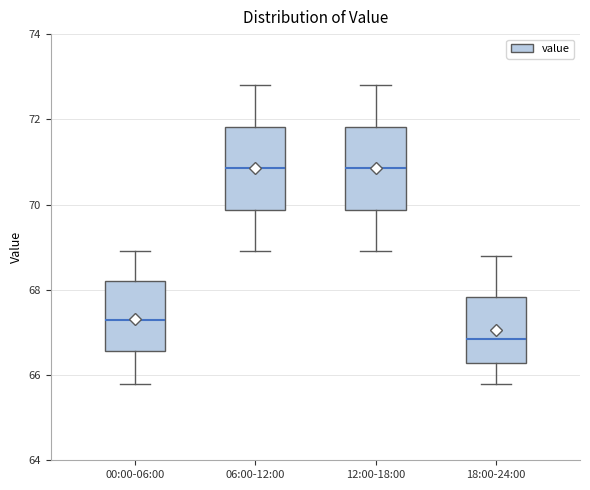

Reading left to right, transcribe this box plot: for each box, give where its median line is, the range the box spans, and where its two whiskers end, as read against the y-axis. The values are not printed on the chart, so give them approximately, as read against the axis.

00:00-06:00: median 67.4, box 66.6 to 68.2, whiskers 65.8 to 69.0
06:00-12:00: median 70.8, box 69.8 to 71.8, whiskers 69.0 to 72.8
12:00-18:00: median 70.8, box 69.8 to 71.8, whiskers 69.0 to 72.8
18:00-24:00: median 66.8, box 66.2 to 67.8, whiskers 65.8 to 68.8